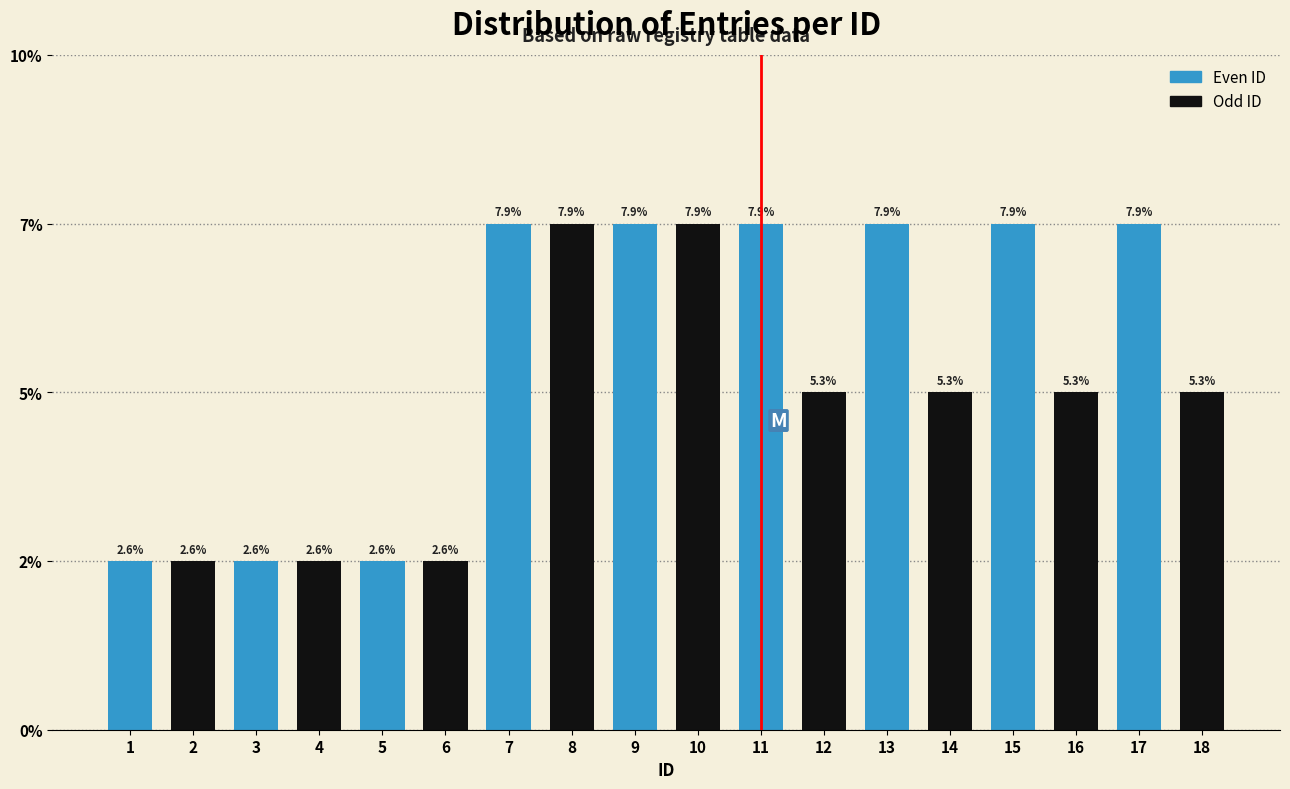

Does the chart contain any negative values?

No